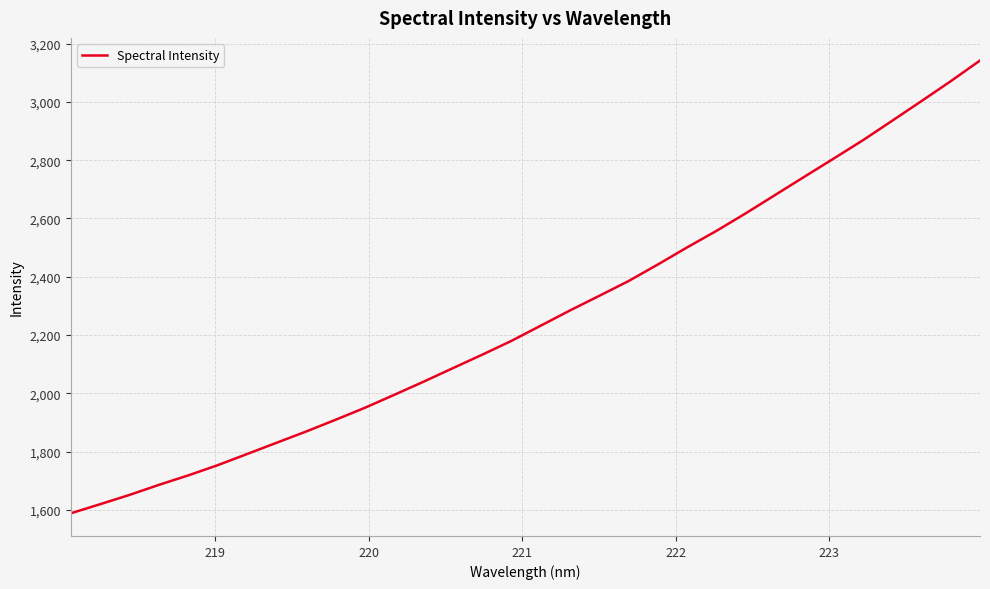

What is the maximum value shown in the chart?

3141.7